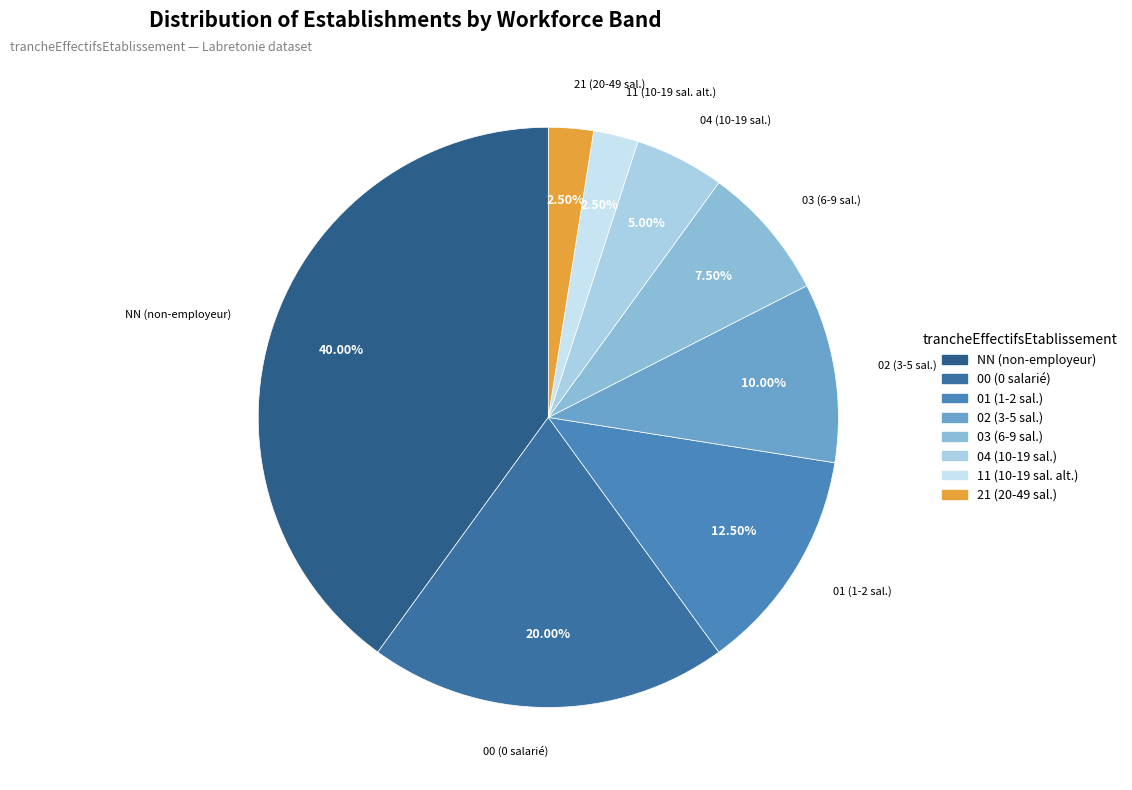

Between 03 and 04, which is larger?

03